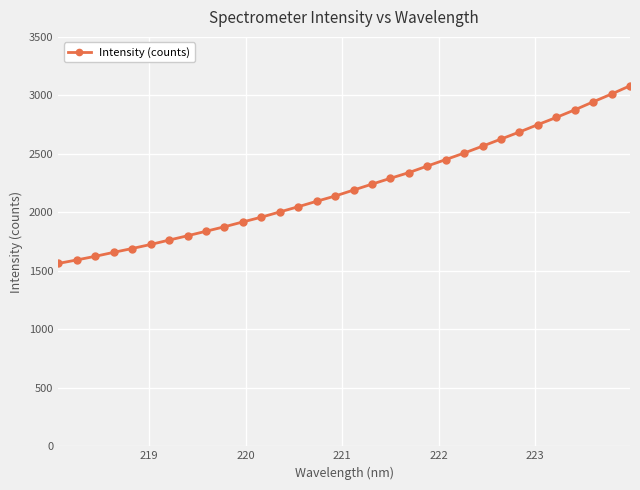

What is the sum of all values?

71069.3